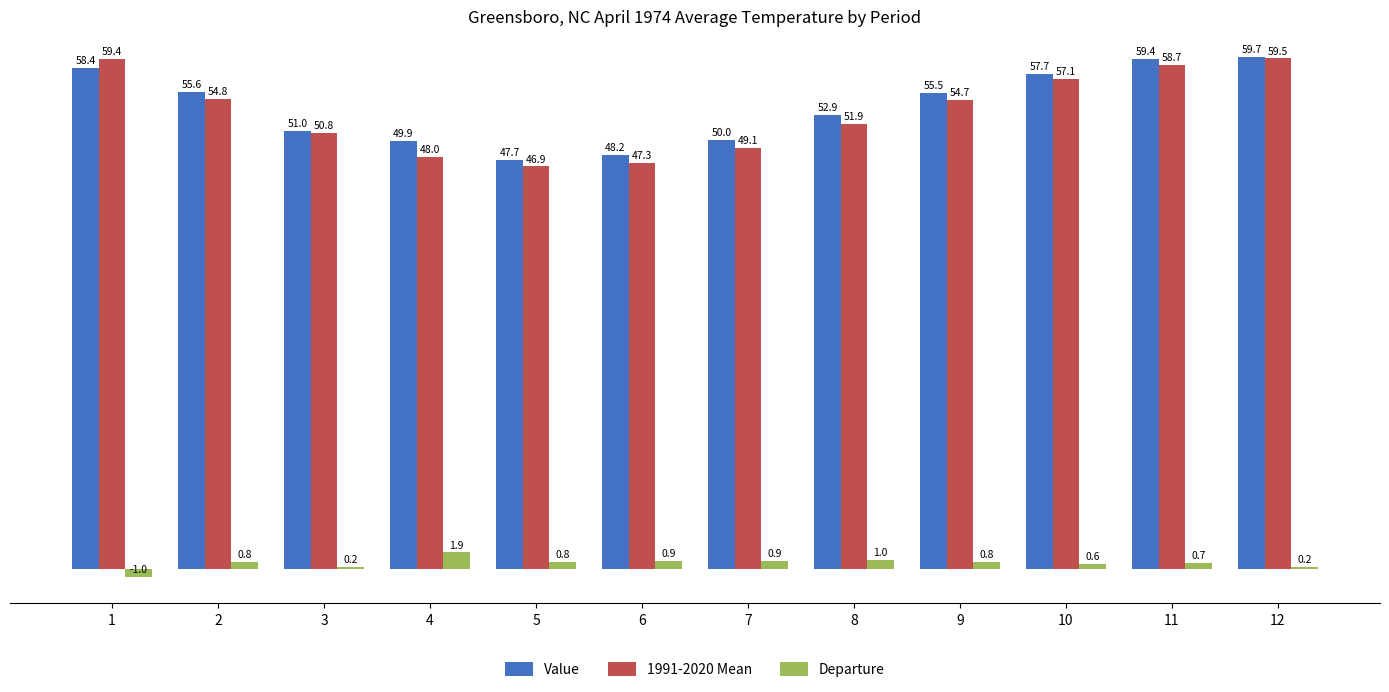

How many distinct data groups are displayed?

3